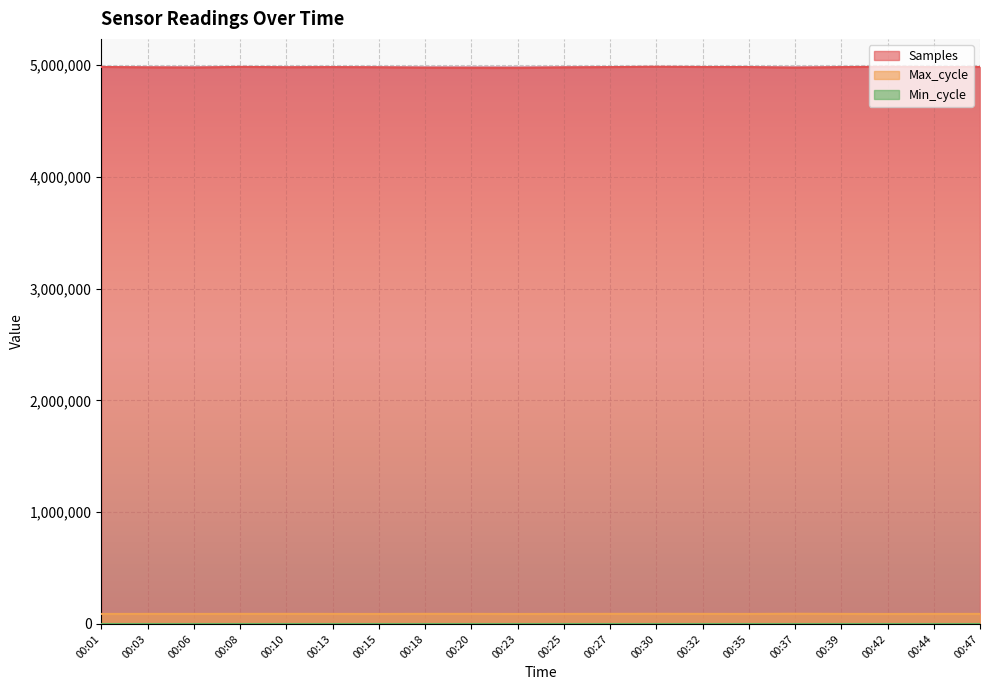

What is the average value of the Max_cycle series?

89746